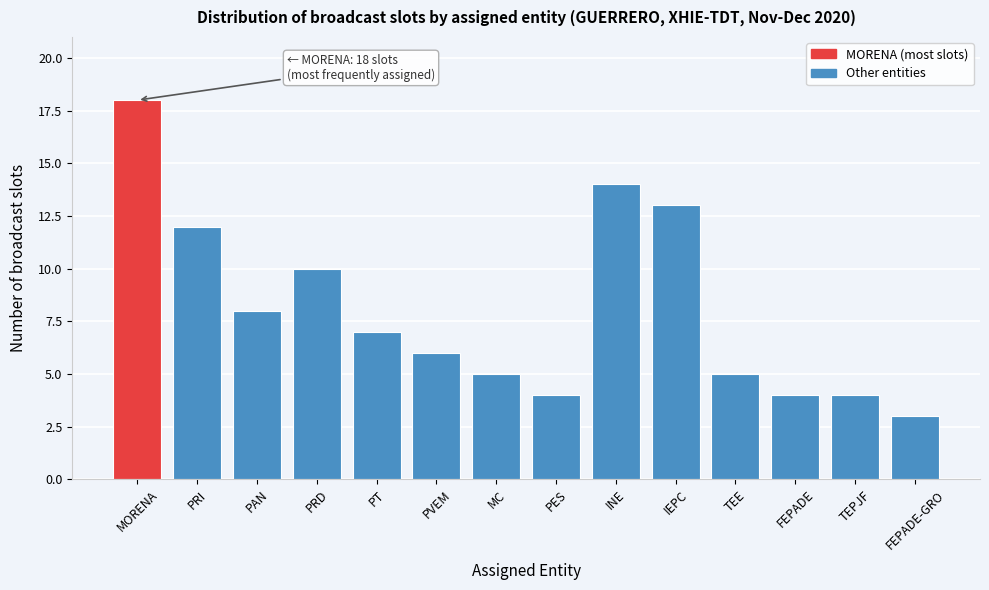

Reading right to left, extract all data points from this chart.

3	4	4	5	13	14	4	5	6	7	10	8	12	18